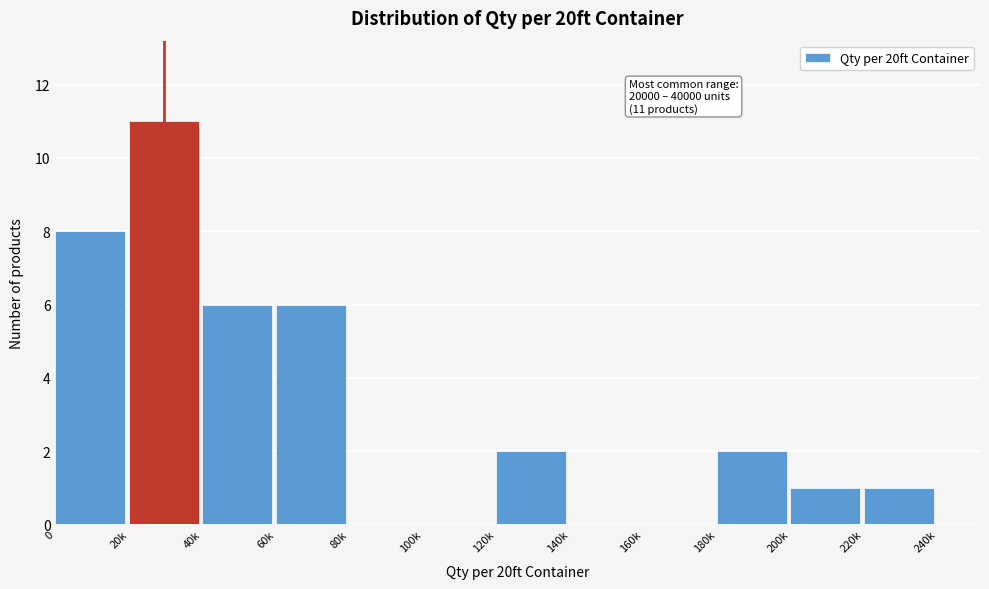

Reading left to right, list all the values displayed in this chart.

0=8	20k=11	40k=6	60k=6	80k=0	100k=0	120k=2	140k=0	160k=0	180k=2	200k=1	220k=1